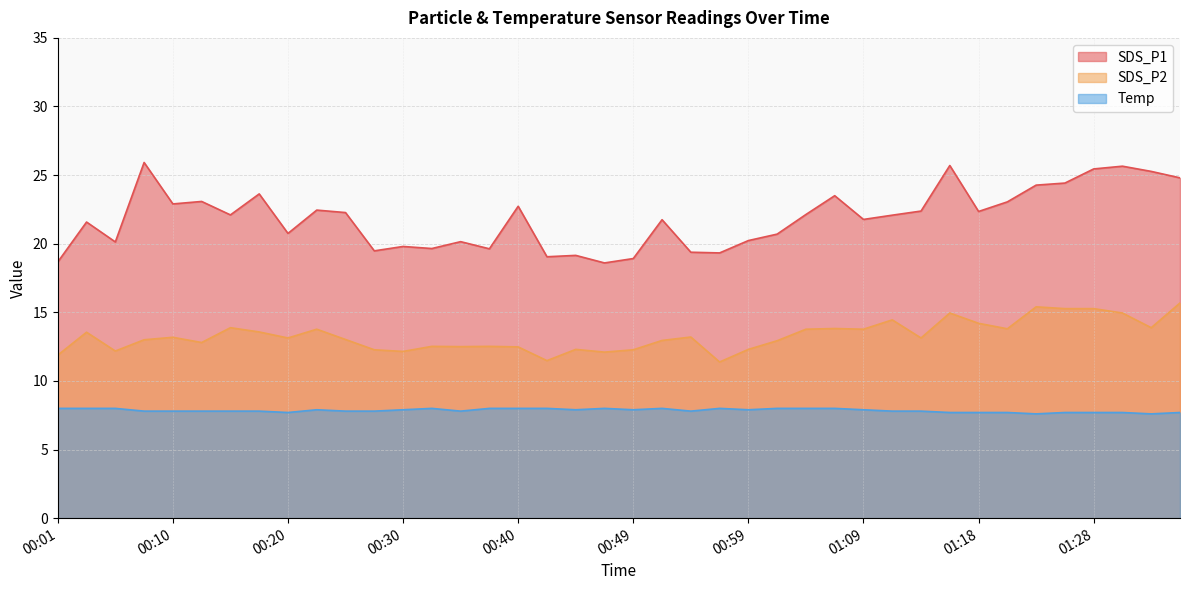

Does the chart have visible grid lines?

Yes